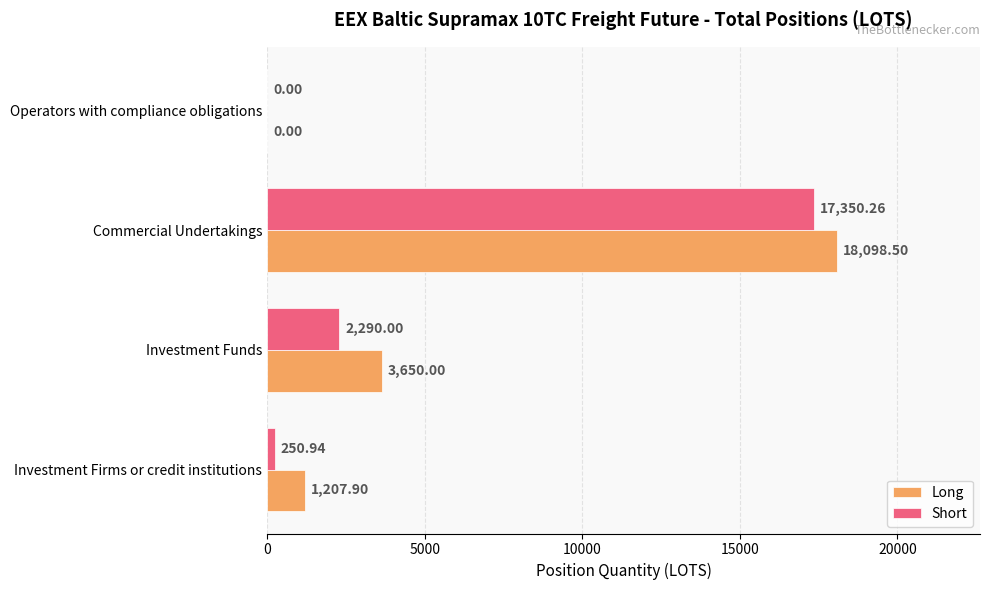

Which series changed the most between Investment Firms or credit institutions and Investment Funds?

Long